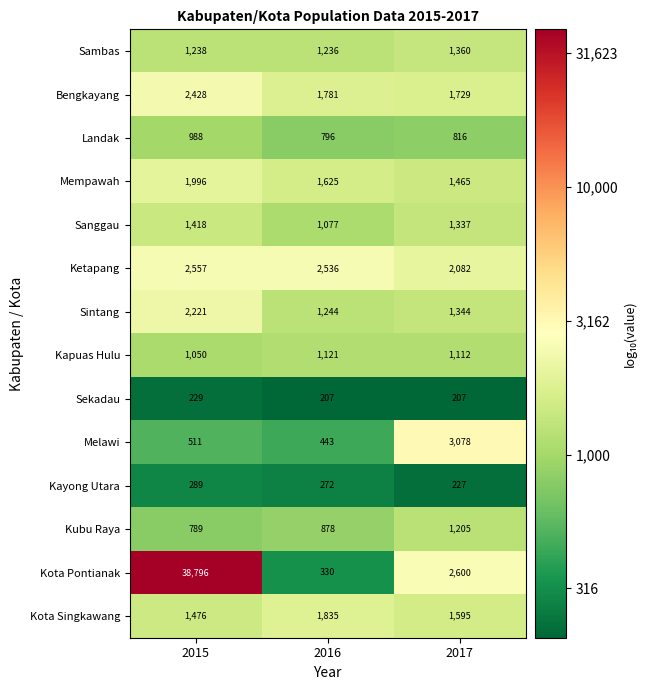

Which series has the largest total across all categories?

Kota Pontianak